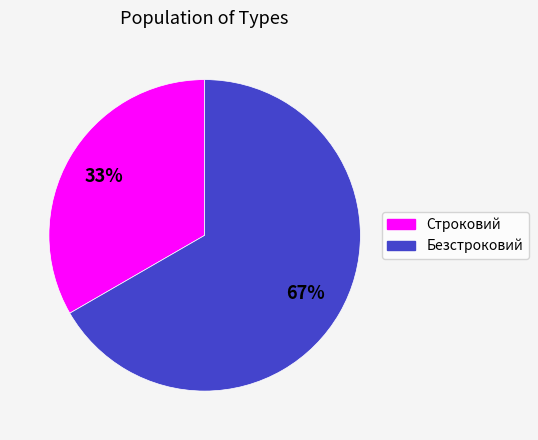

To the nearest percent, what portion does Безстроковий represent?

67%